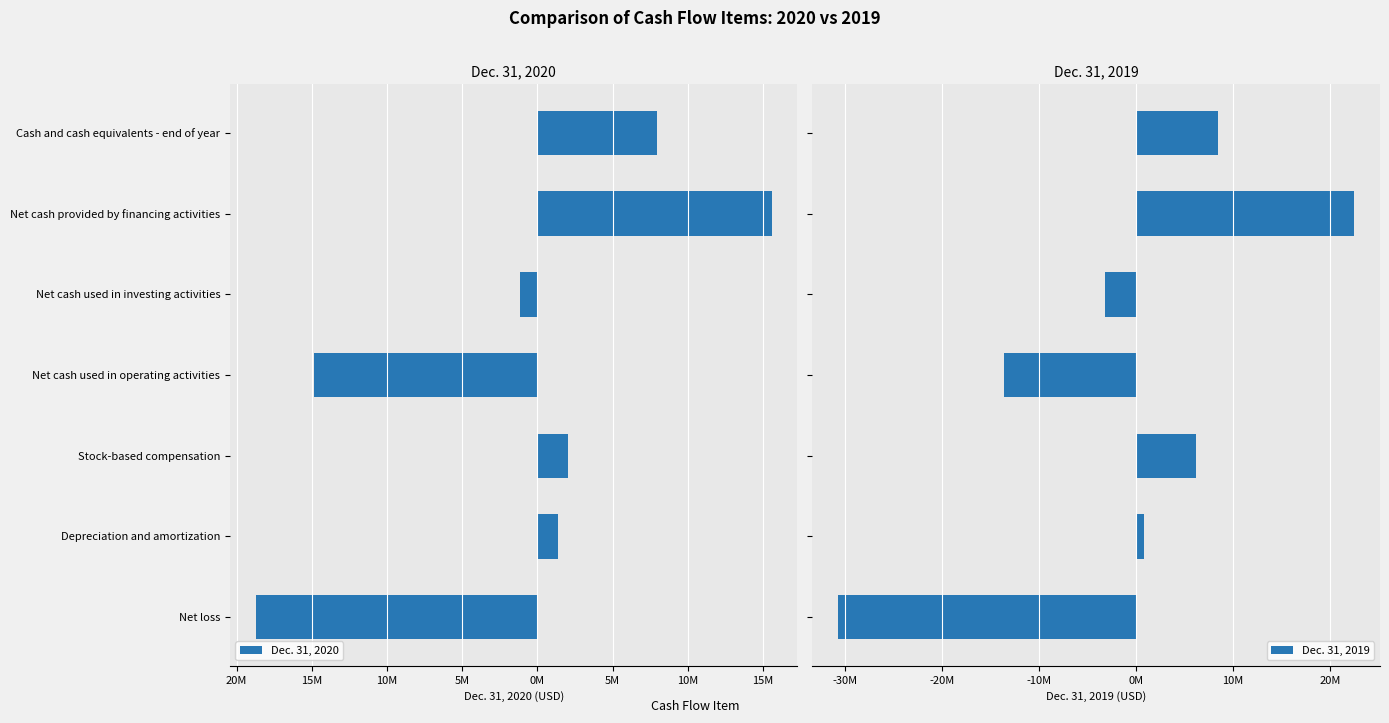

Which series has the widest spread of values?

Dec. 31, 2019